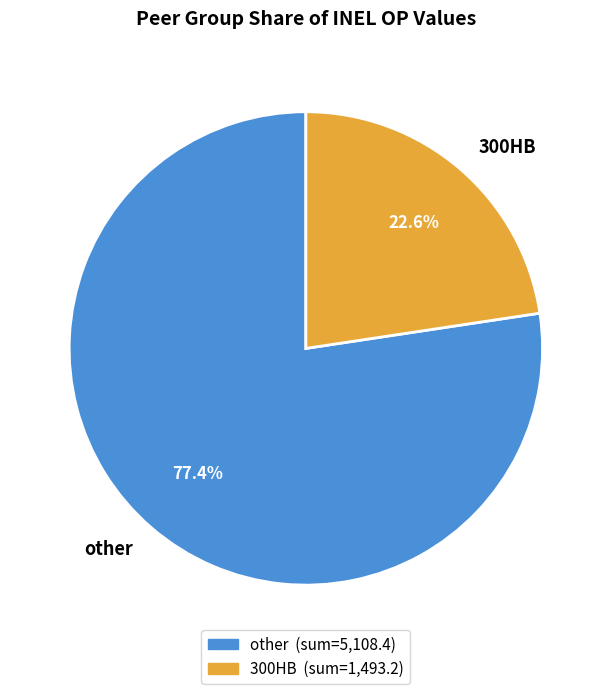

Rank the categories by value from highest to lowest.

other, 300HB